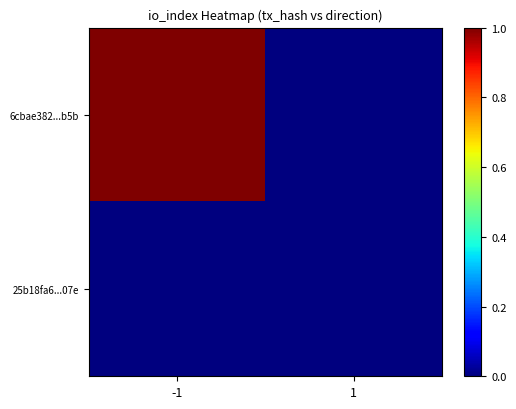

Is the value of 6cbae382...b5b at 1 greater than the value of 25b18fa6...07e at 1?

No